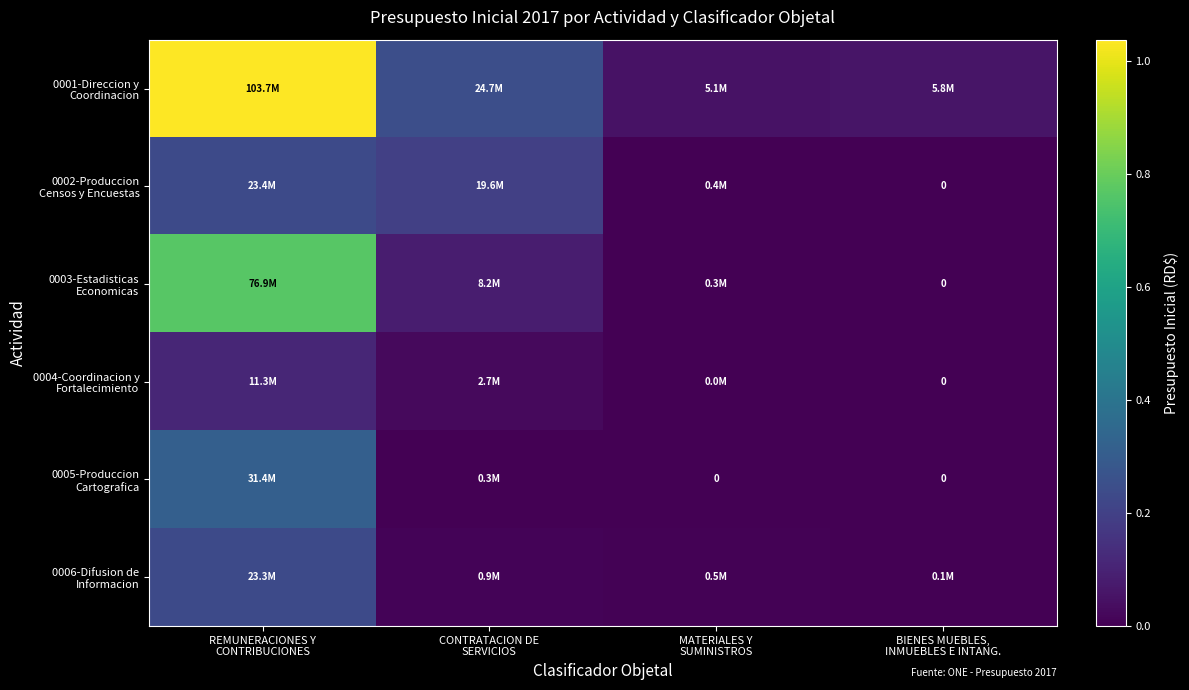

Where does the 0005-Produccion Cartografica series first go above 300000?

REMUNERACIONES Y CONTRIBUCIONES